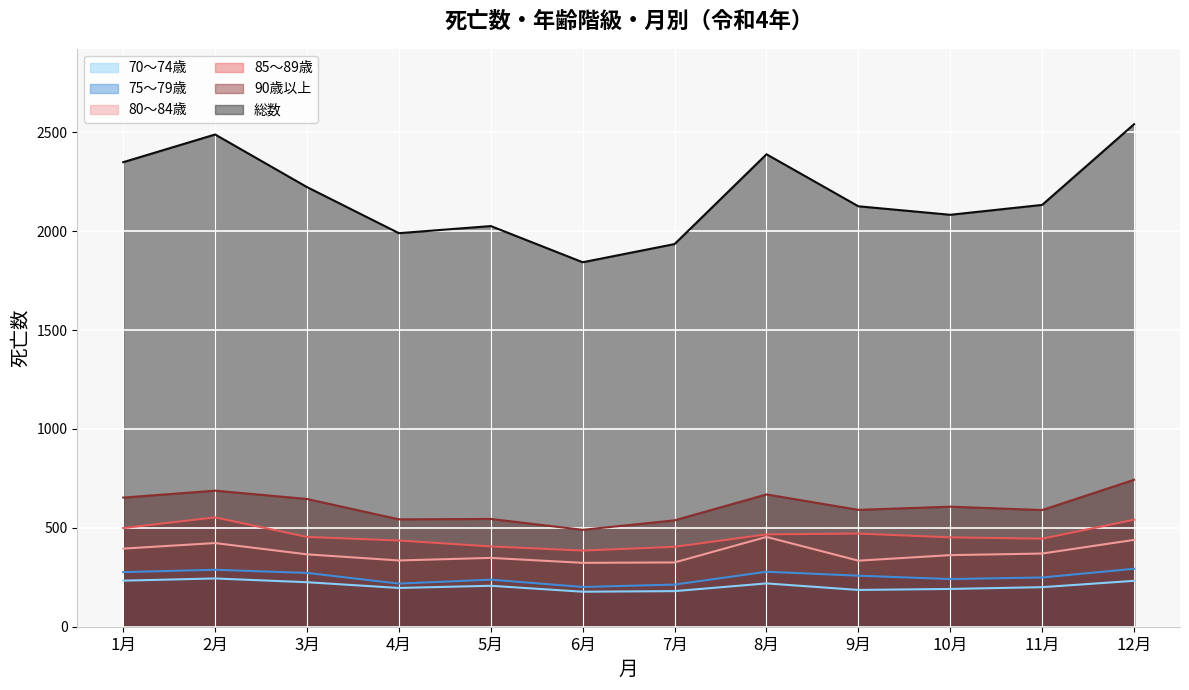

What is the approximate value of 90歳以上 at 12月, to the nearest 50?

750